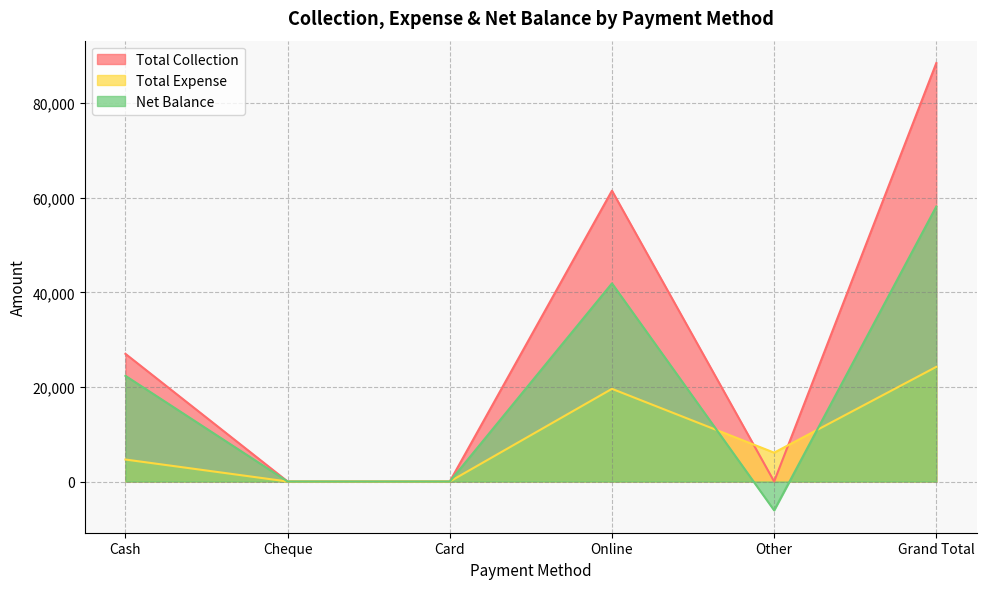

How many interior local valleys does the Net Balance series have?

1